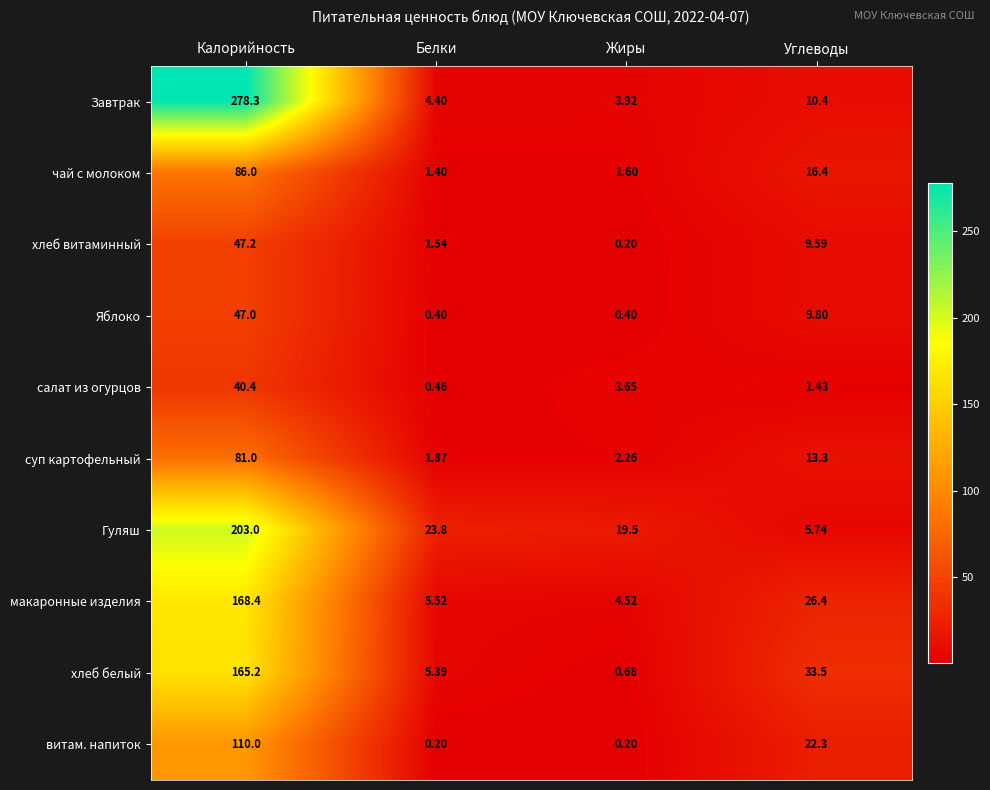

Where does the Завтрак series first go above 10?

Калорийность